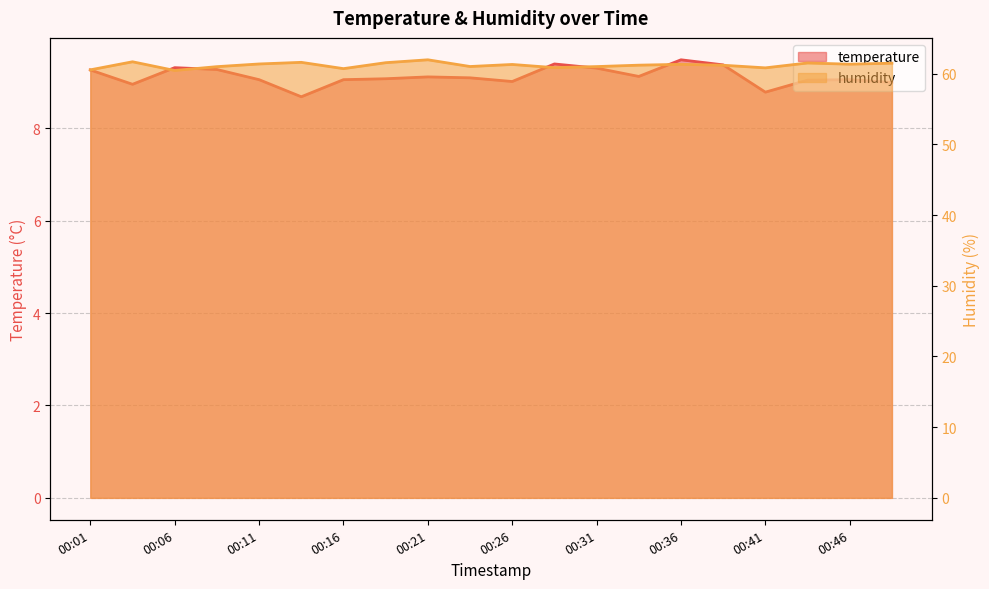

Reading left to right, extract all data points from this chart.

temperature: 9.3	8.9	9.3	9.3	9.1	8.7	9.1	9.1	9.1	9.1	9.0	9.4	9.3	9.1	9.5	9.4	8.8	9.0	9.1	9.0
humidity: 60.5	61.7	60.4	61.0	61.4	61.6	60.7	61.5	62.0	61.0	61.3	60.8	61.0	61.2	61.3	61.2	60.8	61.5	61.3	61.5